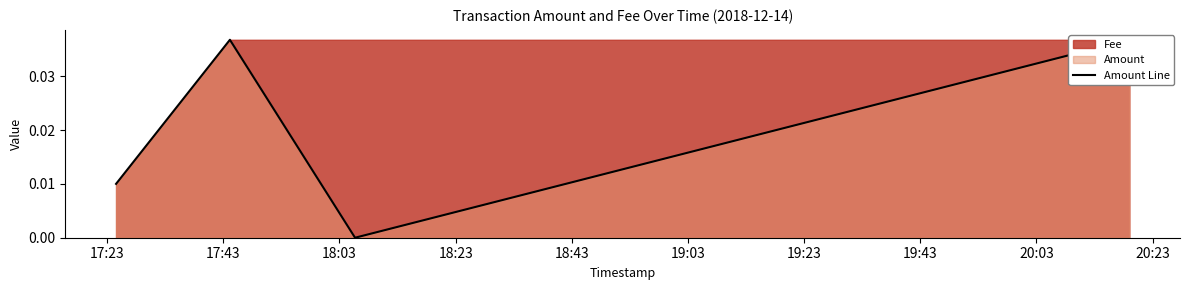

Count the number of categories in the chart.

4